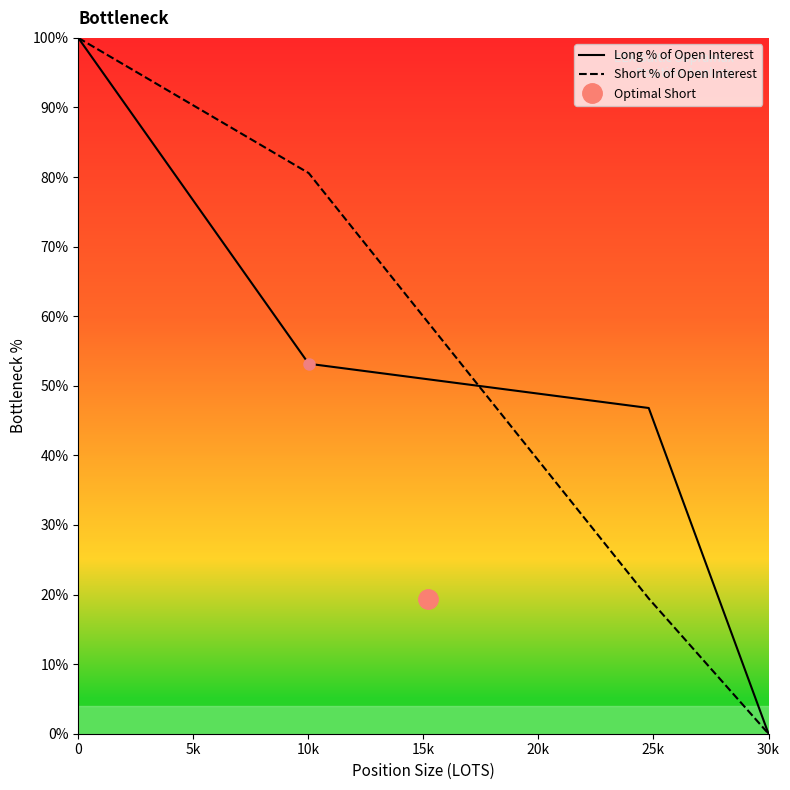

What is the value of the Long % of Open Interest point at the 2nd from the left?

53.2